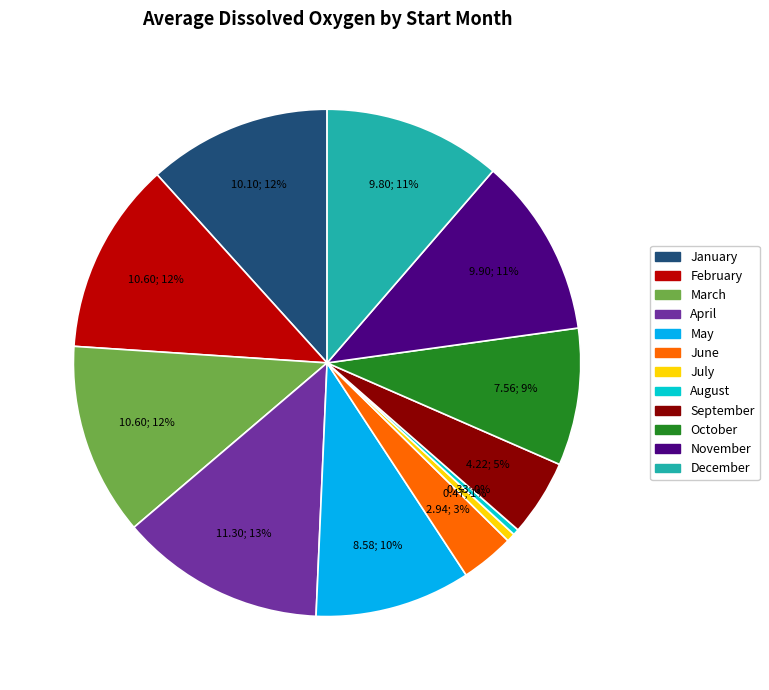

Is there a majority slice in this chart?

No